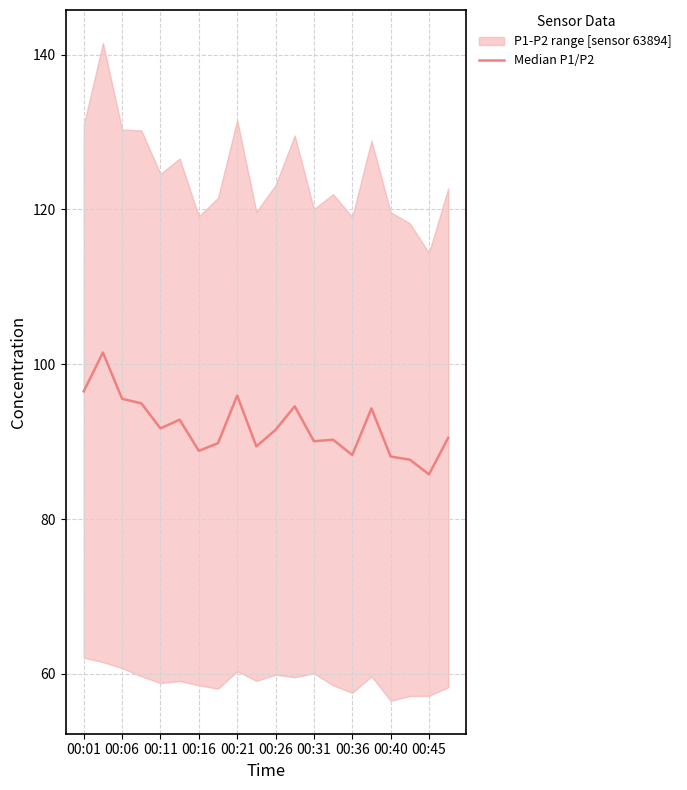

Which has a higher value, 00:36 or 17?

00:36